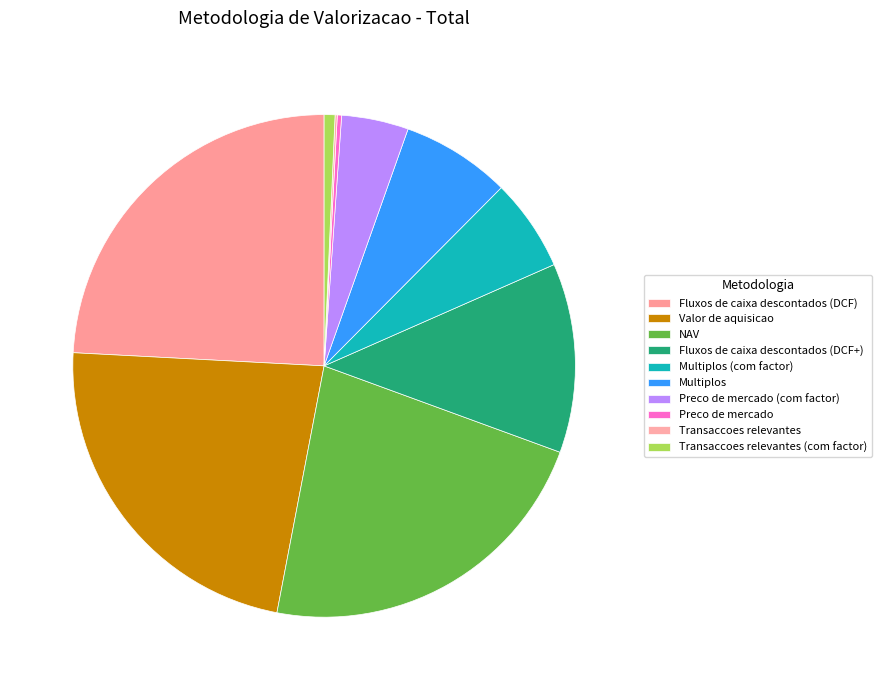

Approximately how many times larger is the value at Transaccoes relevantes (com factor) compared to Preco de mercado?

2.5